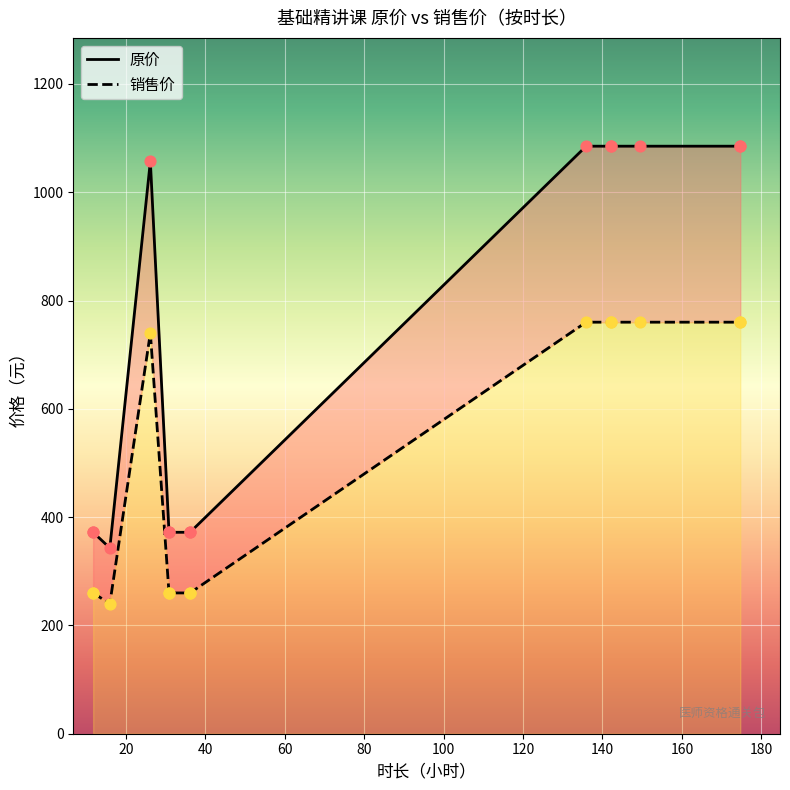

Is the value of 原价 at 20 greater than the value of 销售价 at 80?

Yes